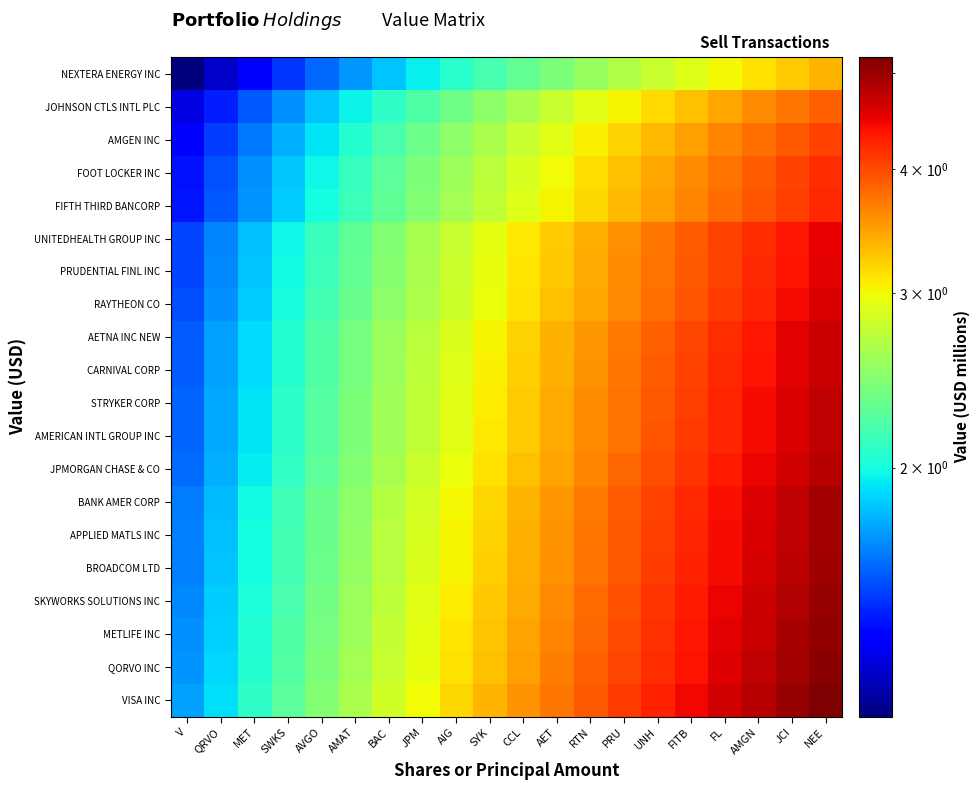

What is the spread (max minus min) of values at QRVO?

0.7